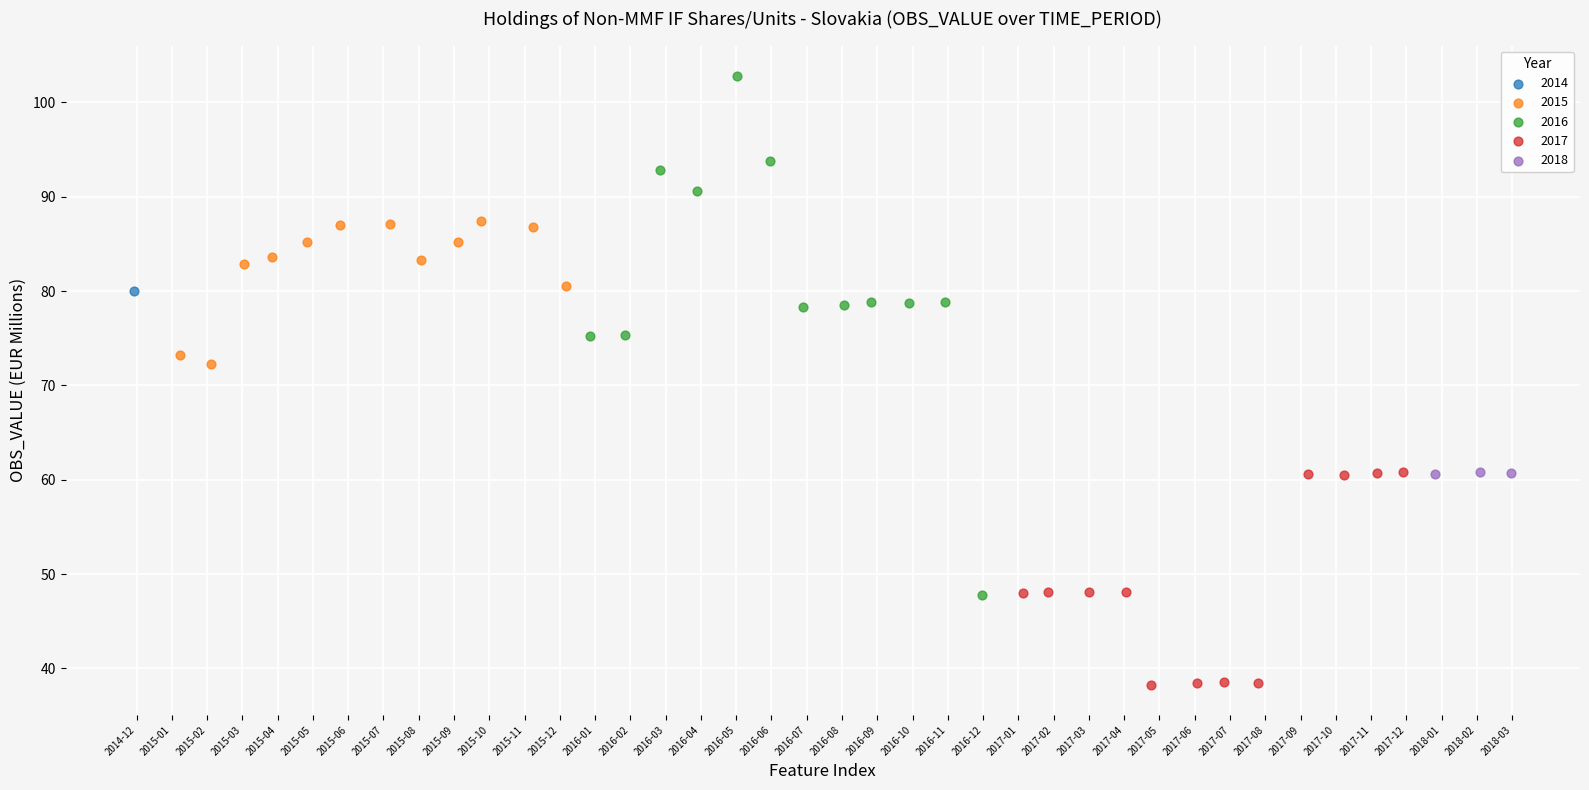

What are all the series names shown in the legend?

2014, 2015, 2016, 2017, 2018